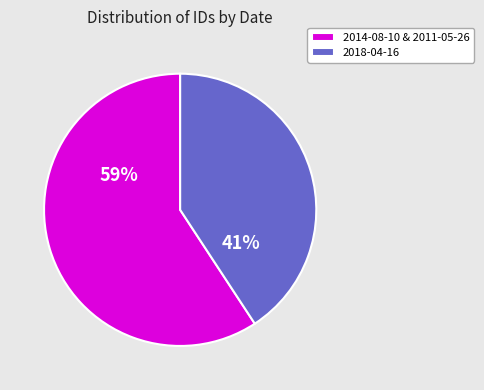

How many segments does this pie chart have?

2